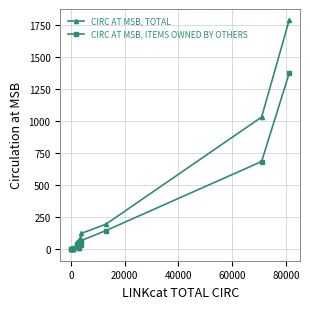

Does the chart have visible grid lines?

Yes